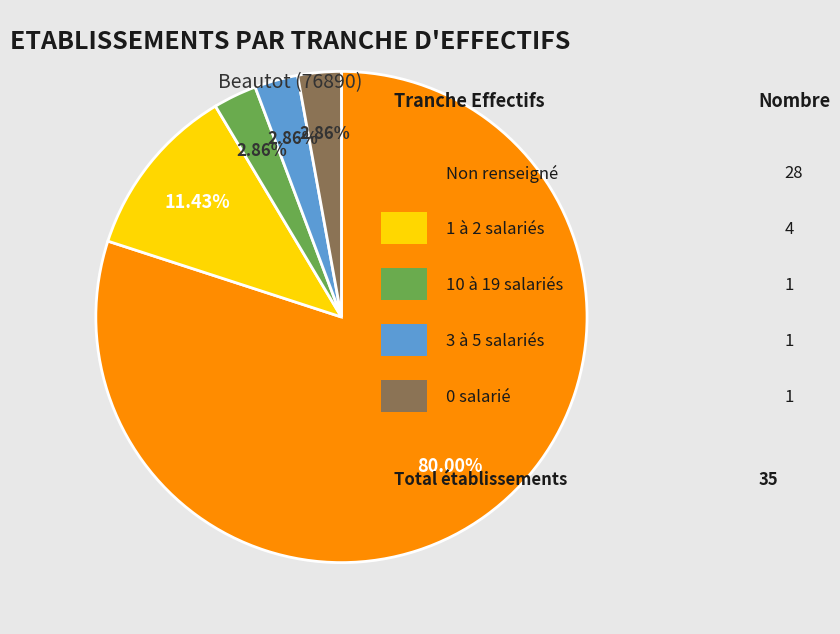

How many slices are in this pie chart?

5